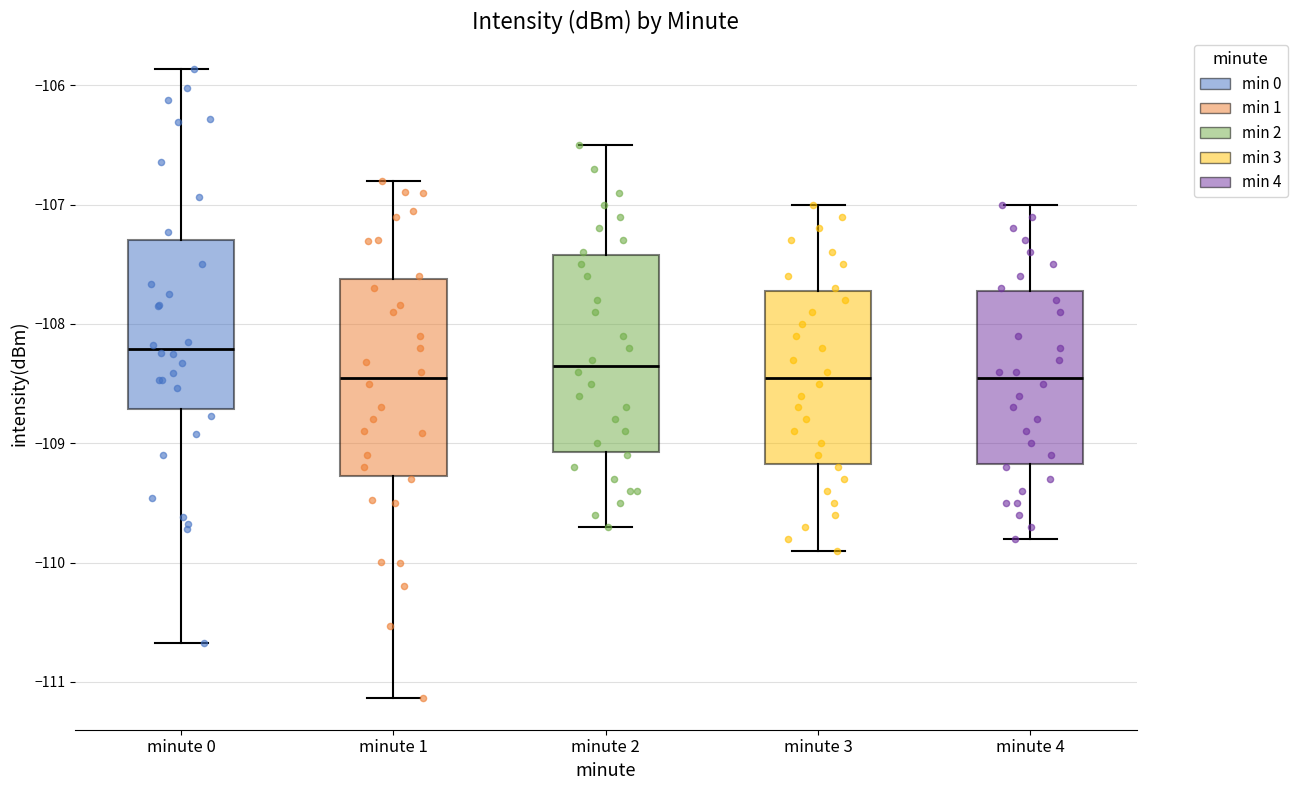

Reading left to right, transcribe this box plot: for each box, give where its median line is, the range the box spans, and where its two whiskers end, as read against the y-axis. The values are not printed on the chart, so give them approximately, as read against the axis.

minute 0: median -108.2, box -108.7 to -107.3, whiskers -110.7 to -105.9
minute 1: median -108.4, box -109.3 to -107.6, whiskers -111.1 to -106.8
minute 2: median -108.3, box -109.1 to -107.4, whiskers -109.7 to -106.5
minute 3: median -108.4, box -109.2 to -107.7, whiskers -109.9 to -107.0
minute 4: median -108.4, box -109.2 to -107.7, whiskers -109.8 to -107.0